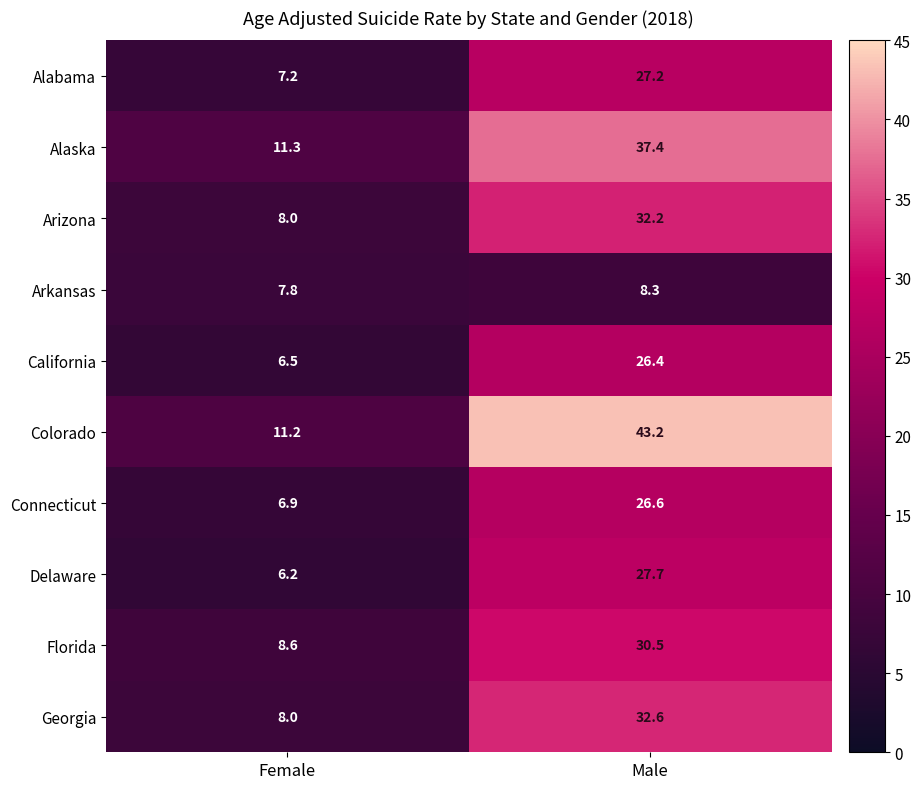

Which category has the highest value in the Georgia series?

Male